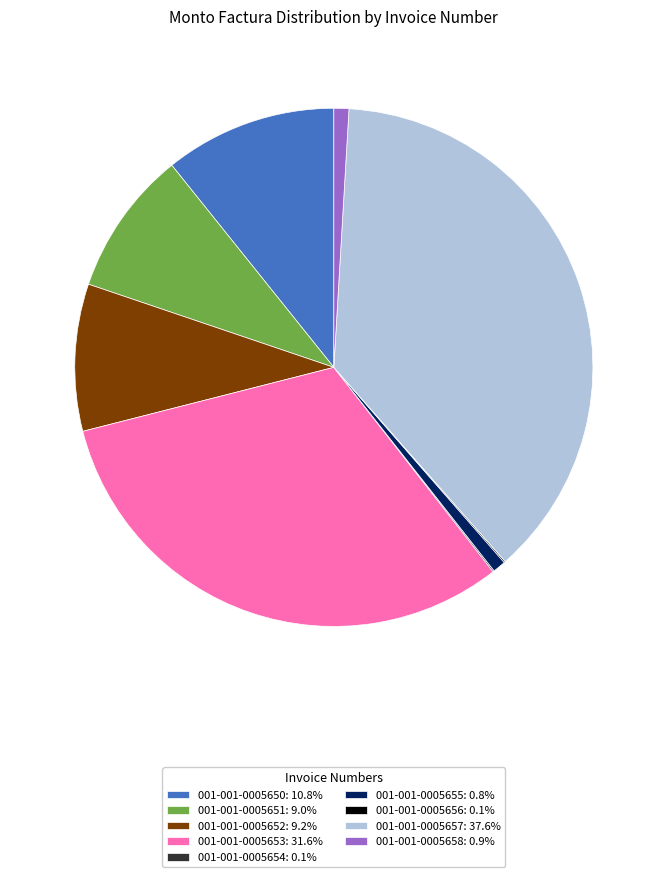

Is there any slice that represents more than half of the pie?

No